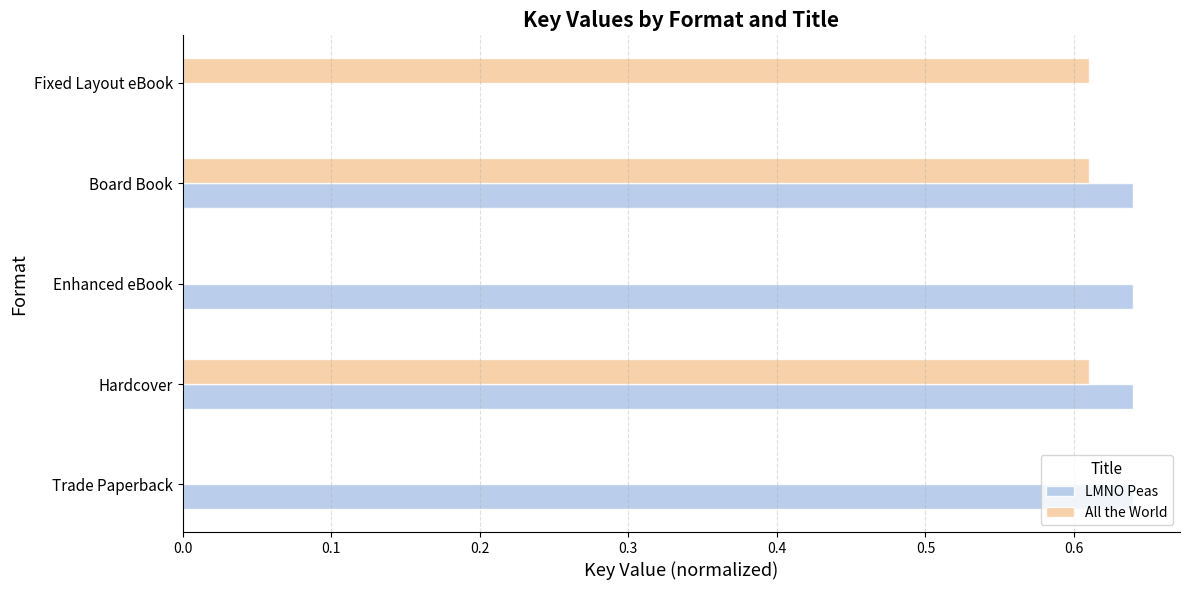

Is it true that All the World equals 0.2 at Hardcover?

False